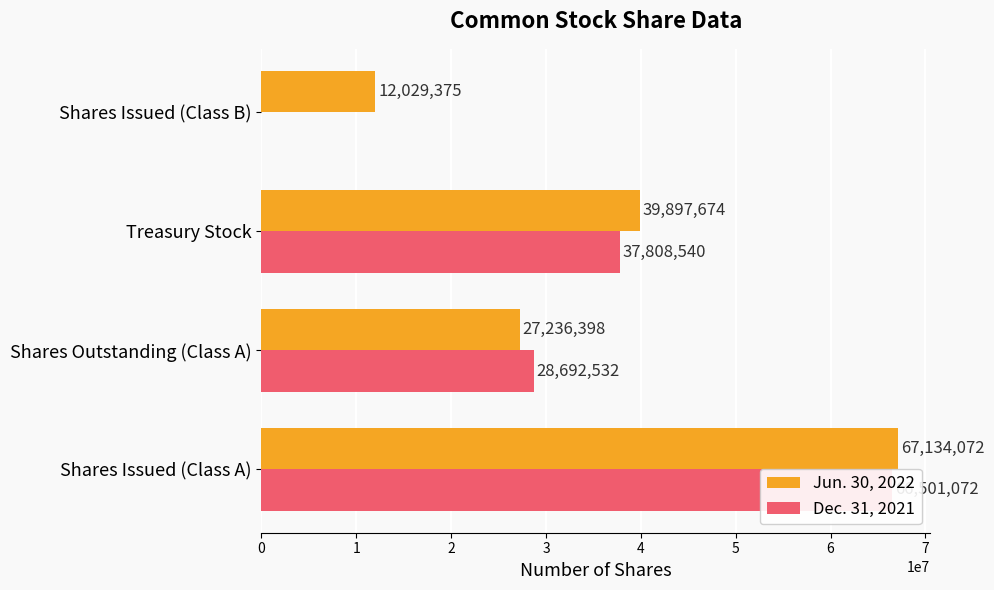

List the series in order of their overall mean, highest first.

Jun. 30, 2022, Dec. 31, 2021